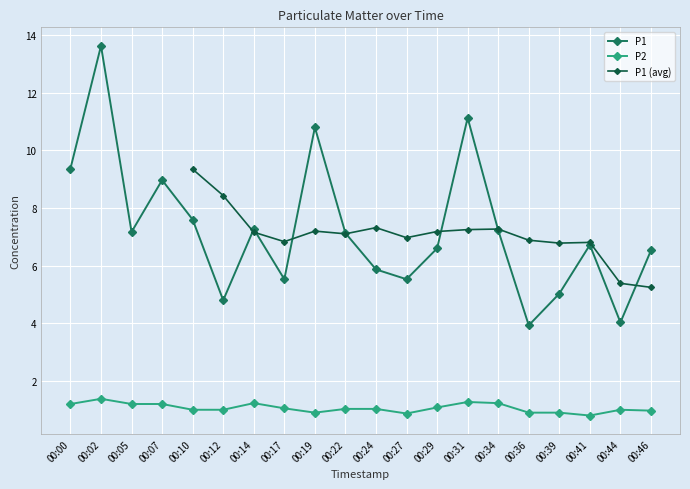

What is the difference between the second highest and minimum values in the P1 series?

7.2